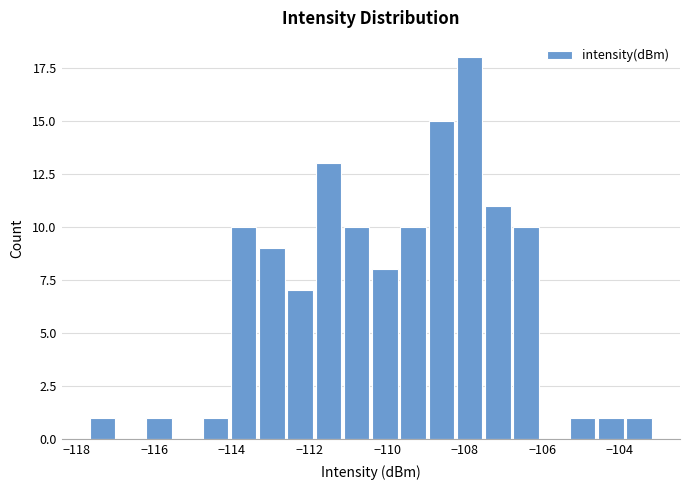

Read against the x-axis, roughly where is the centre of the tallest bar?

-107.8